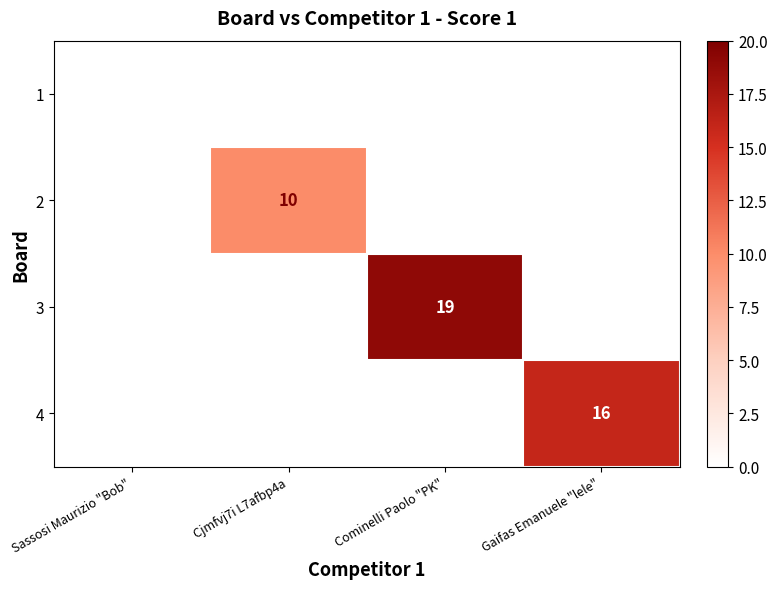

The 3 series shows 27 at Cominelli Paolo "PK". True or false?

False